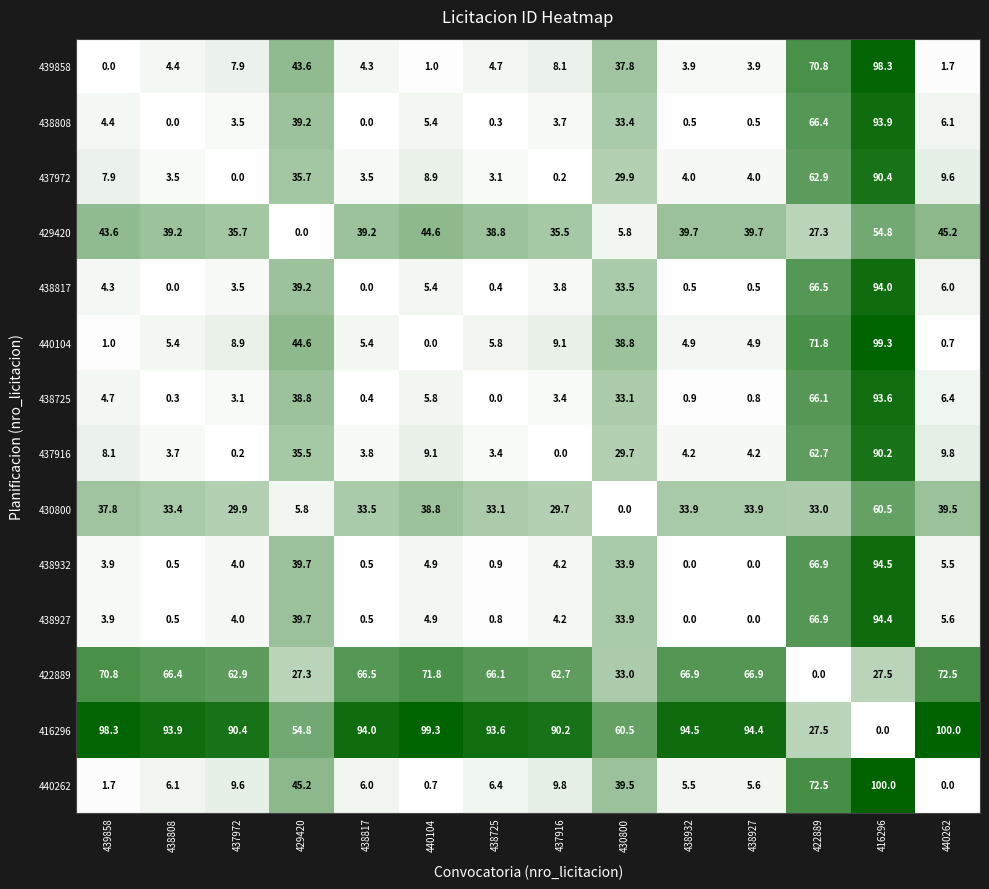

Read the 429420 value at 438817.

39.2